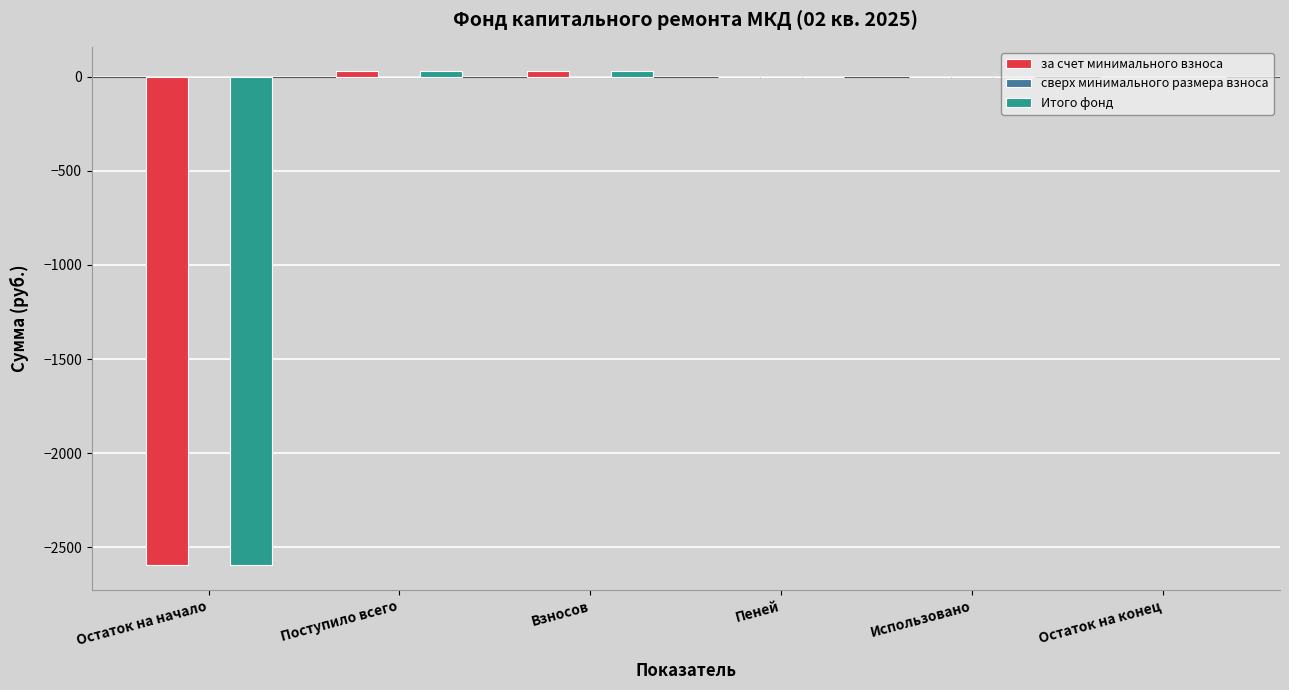

The за счет минимального взноса series shows -1046.4 at Остаток на конец. True or false?

False